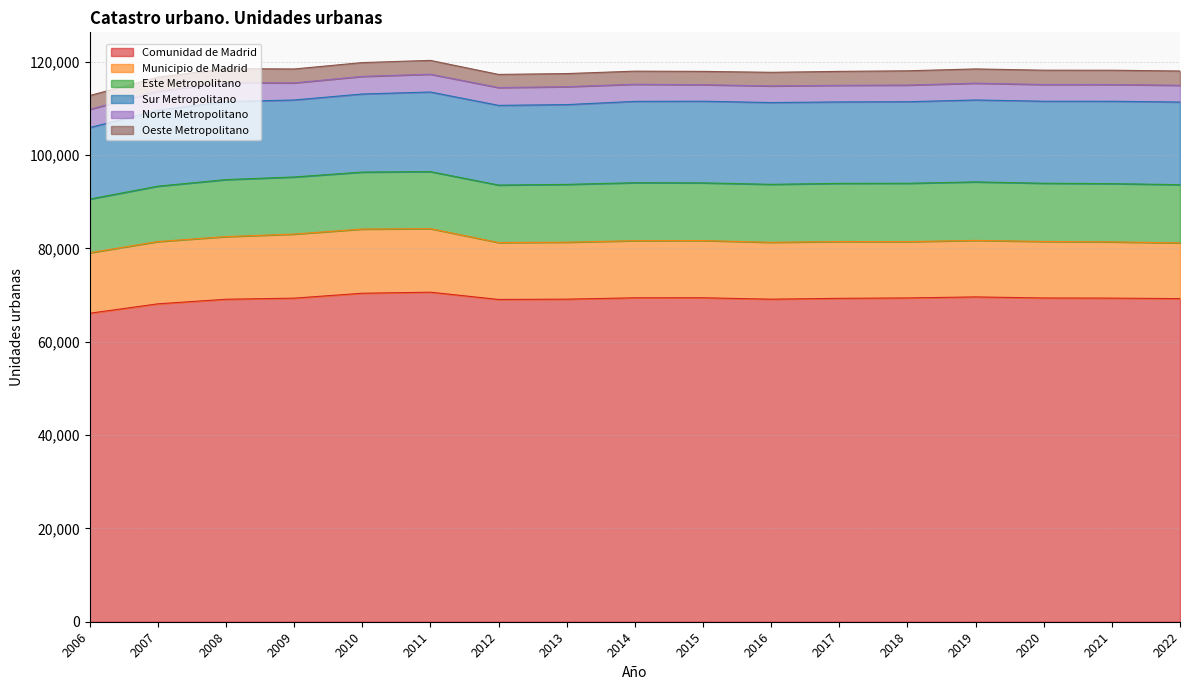

At how many categories does at least one series exceed 7573?

17